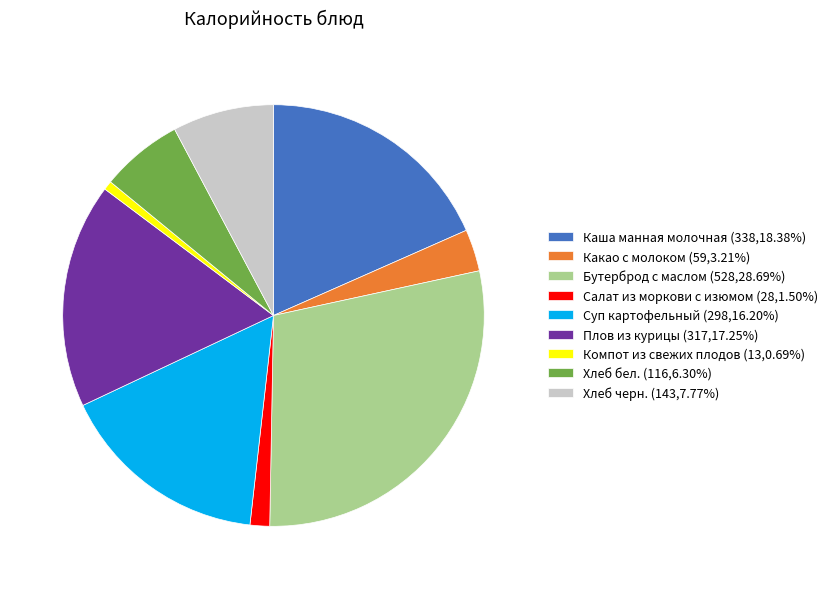

Combined, do Салат из моркови с изюмом (28,1.50%) and Какао с молоком (59,3.21%) account for over 50%?

No